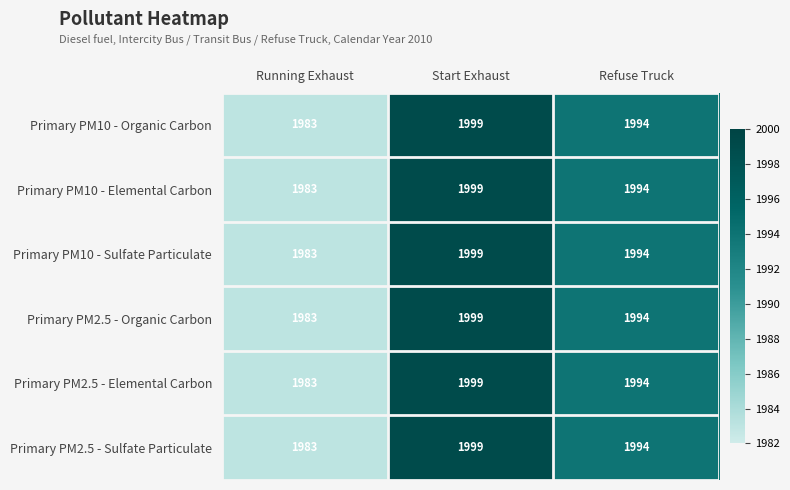

What is the sum of the Primary PM10 - Sulfate Particulate values at Refuse Truck and Start Exhaust?

3993